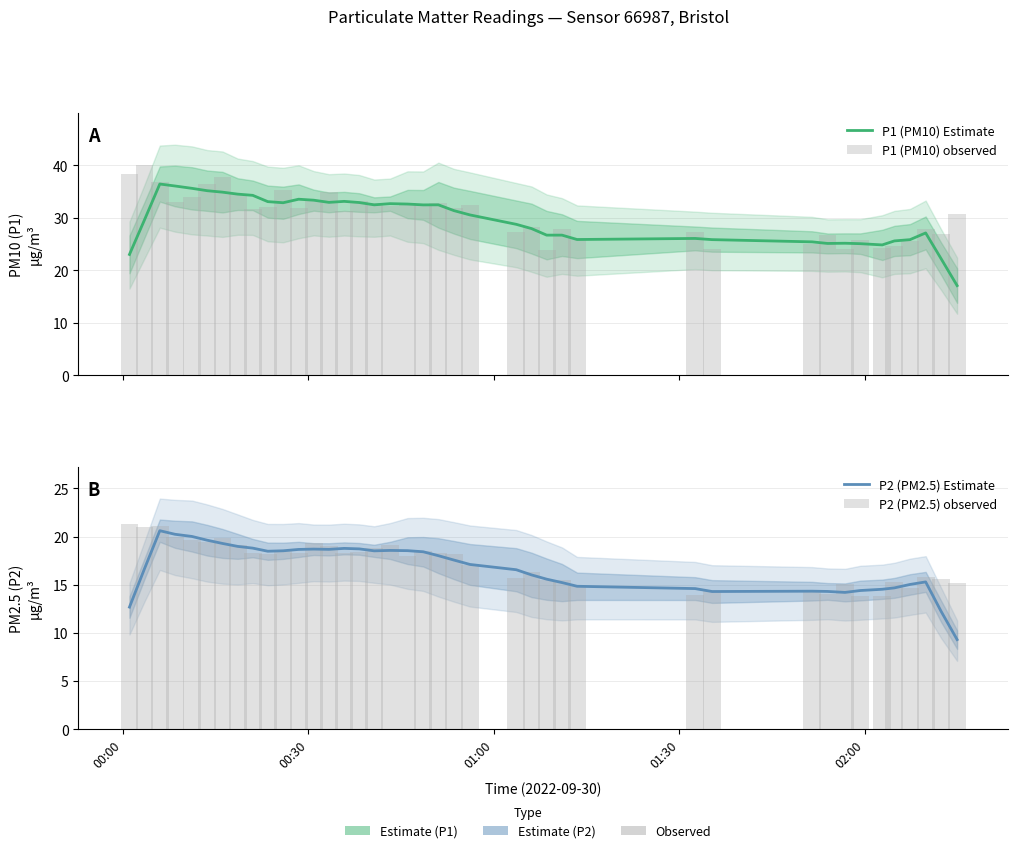

What is the greatest value displayed?

40.0